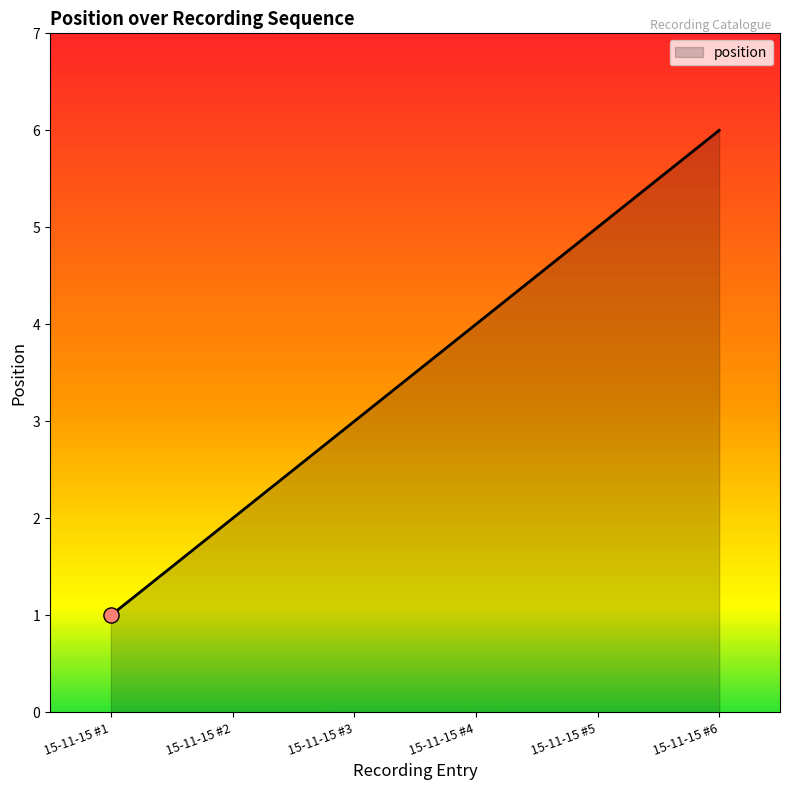

What is the change in value from 15-11-15 #4 to 15-11-15 #5?

+1